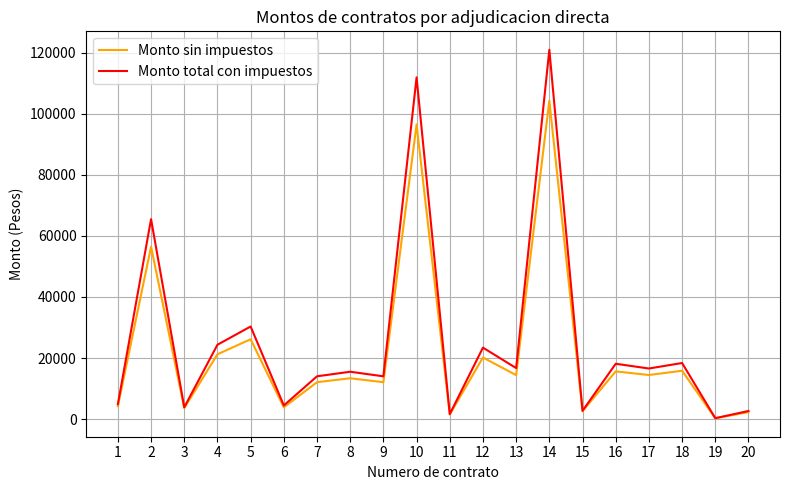

What is the difference between the maximum and minimum values in the Monto total con impuestos series?

120760.6